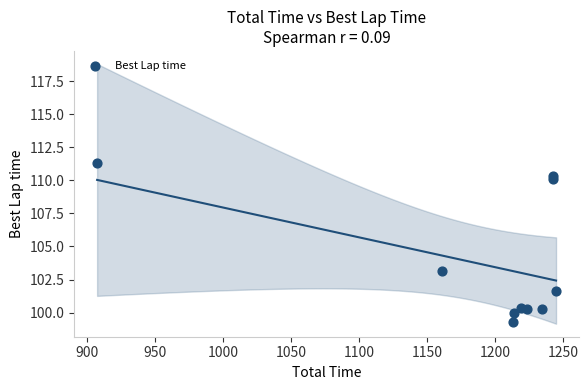

What is the range of Y values (max minus min)?

12.1